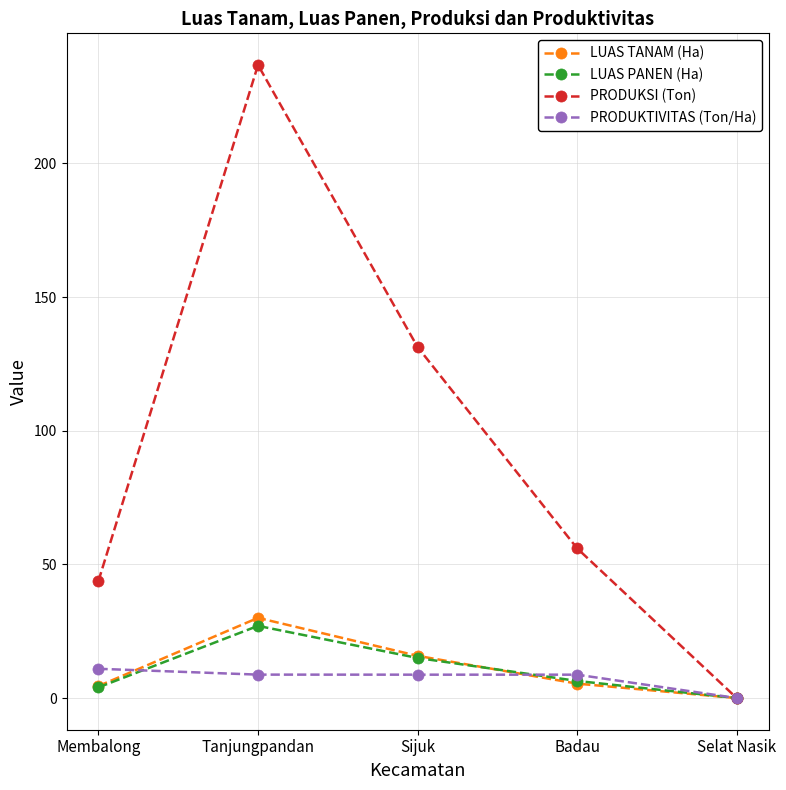

Rank the categories by PRODUKSI (Ton) value from lowest to highest.

Selat Nasik, Membalong, Badau, Sijuk, Tanjungpandan